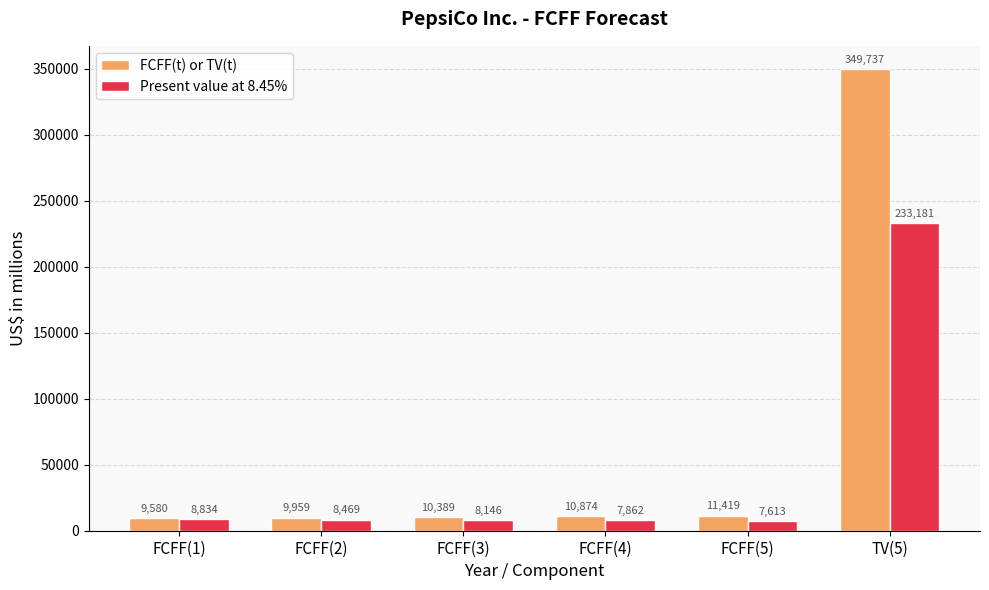

At which label does FCFF(t) or TV(t) reach its peak?

TV(5)